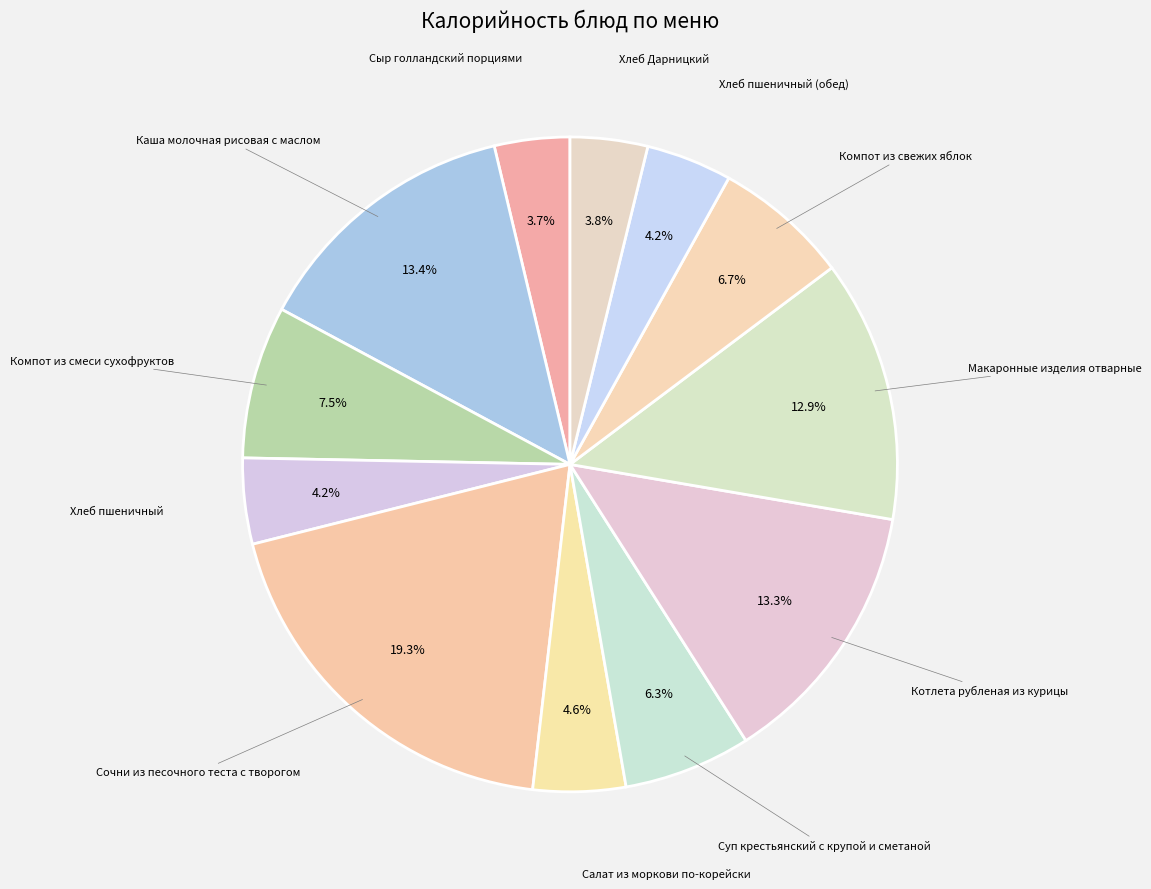

To the nearest percent, what is the average slice percentage?

8%